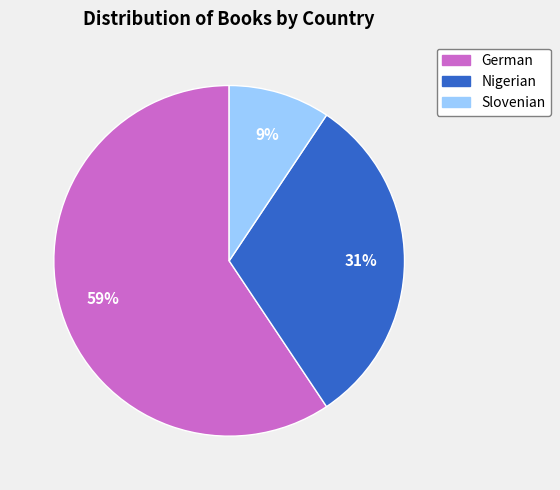

Which slice represents more than half of the pie?

German